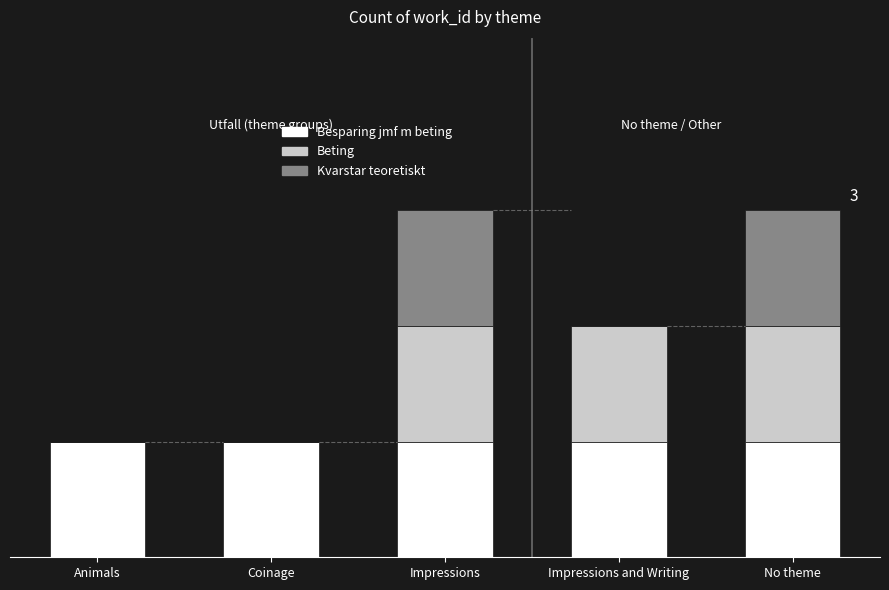

Are the bars grouped side by side (vs. stacked)?

No